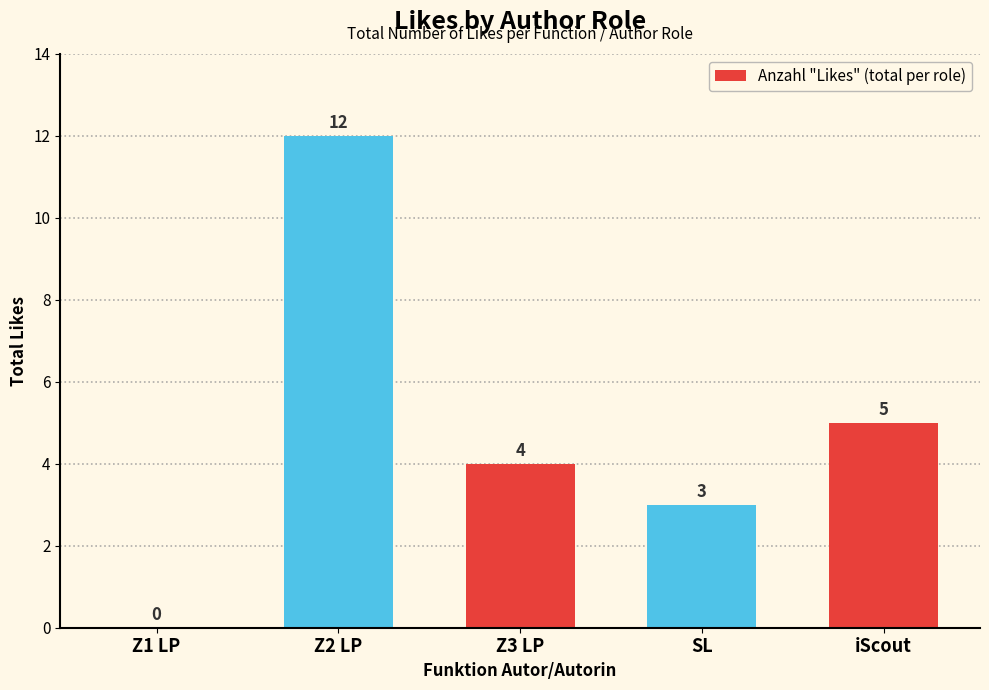

Is it true that the value at SL is 1?

False